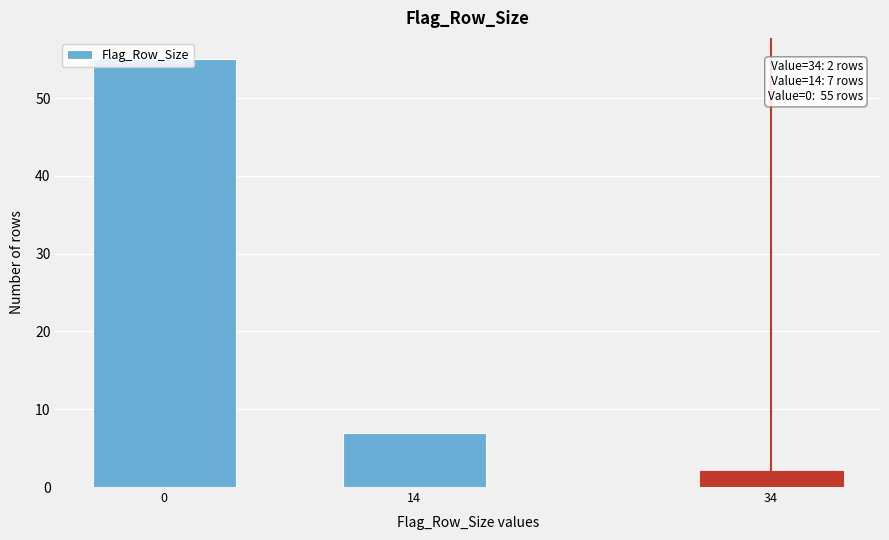

What is the difference between the maximum and second lowest values?

48